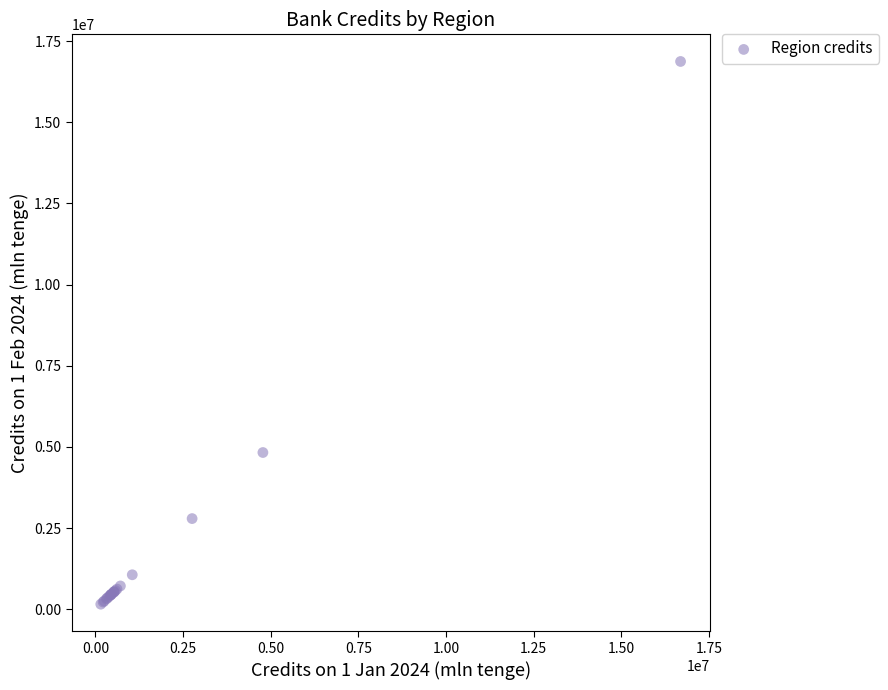

What Y value in the scatter plot is closest to 8514563?

4829021.6